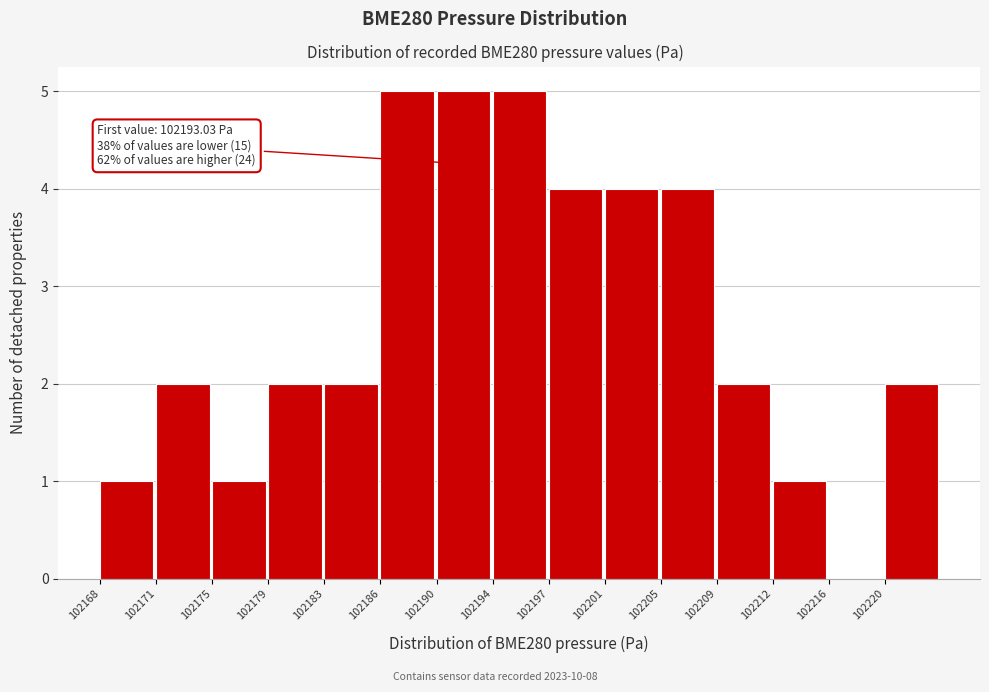

Reading right to left, list all the values displayed in this chart.

102220=2	102216=0	102212=1	102209=2	102205=4	102201=4	102197=4	102194=5	102190=5	102186=5	102183=2	102179=2	102175=1	102171=2	102168=1